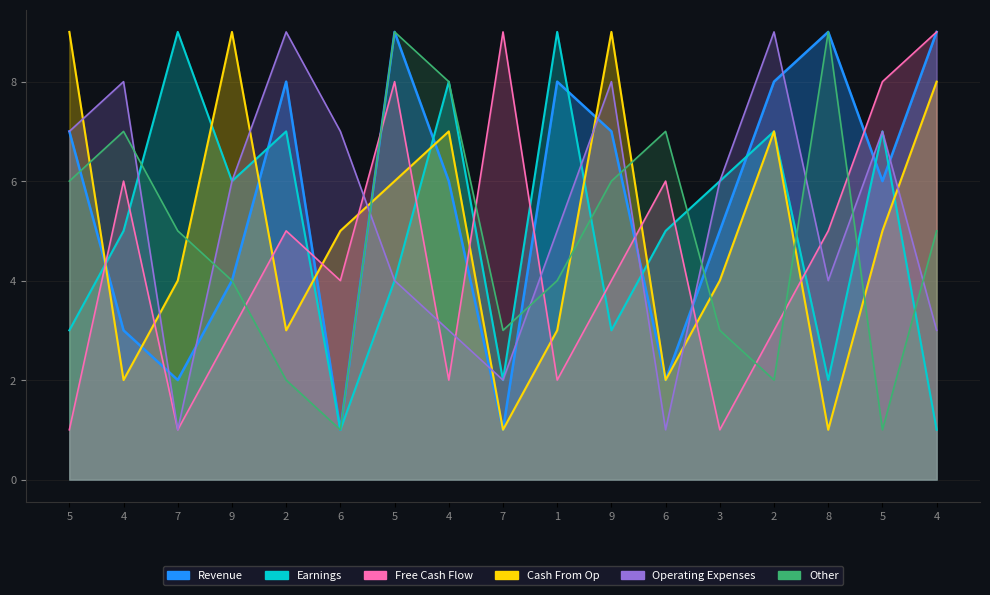

Where is col_3 nearest to the value 5?

3